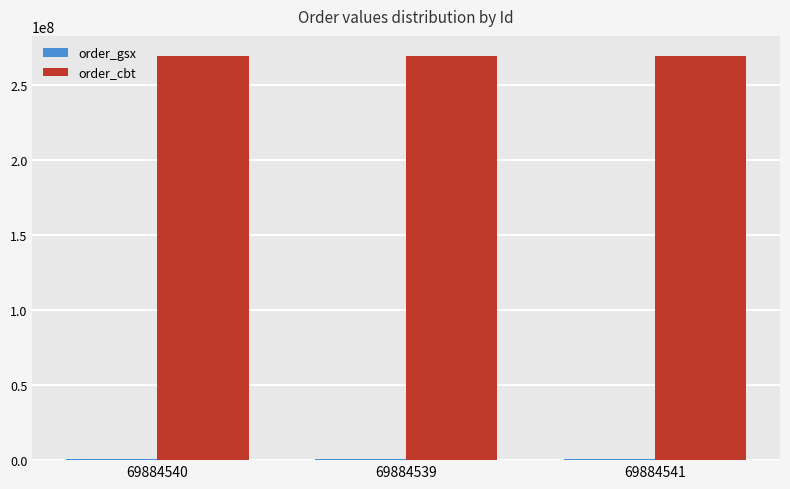

What is the sum of all order_cbt values?

808107936